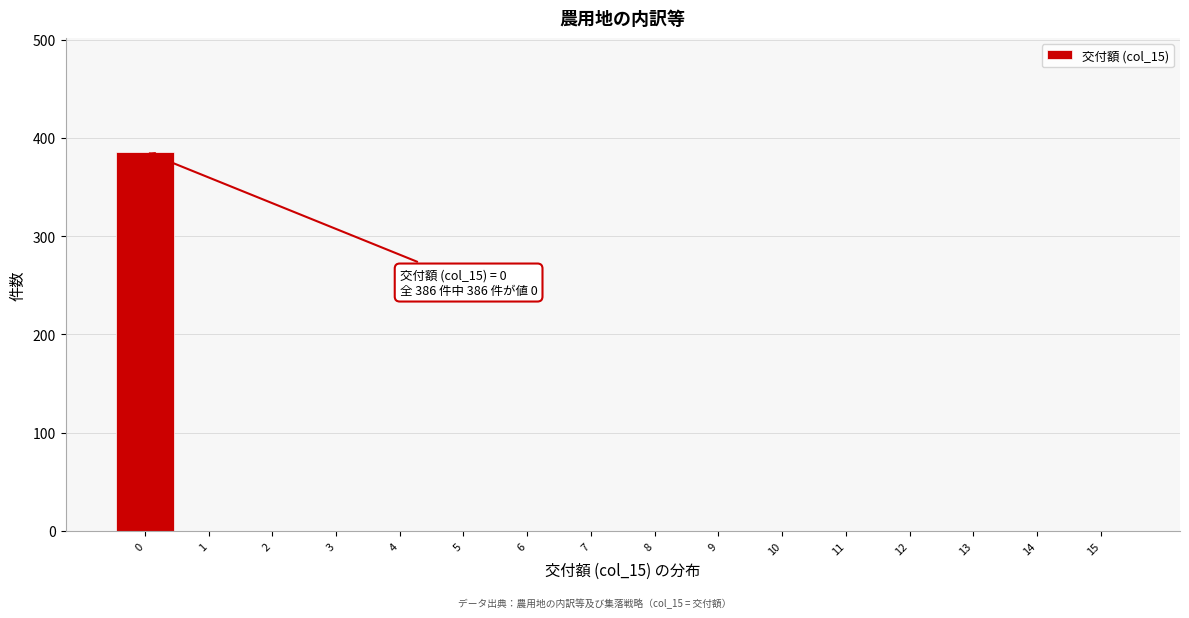

Reading left to right, transcribe all the data shown in this chart.

0=386	1=0	2=0	3=0	4=0	5=0	6=0	7=0	8=0	9=0	10=0	11=0	12=0	13=0	14=0	15=0